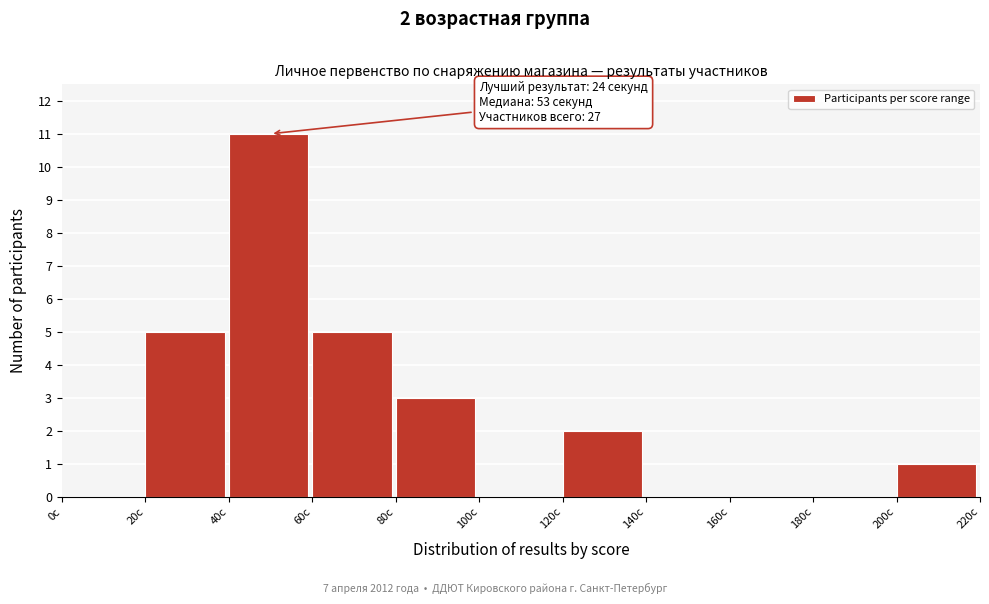

Which range on the x-axis has the tallest bar?

40 to 60